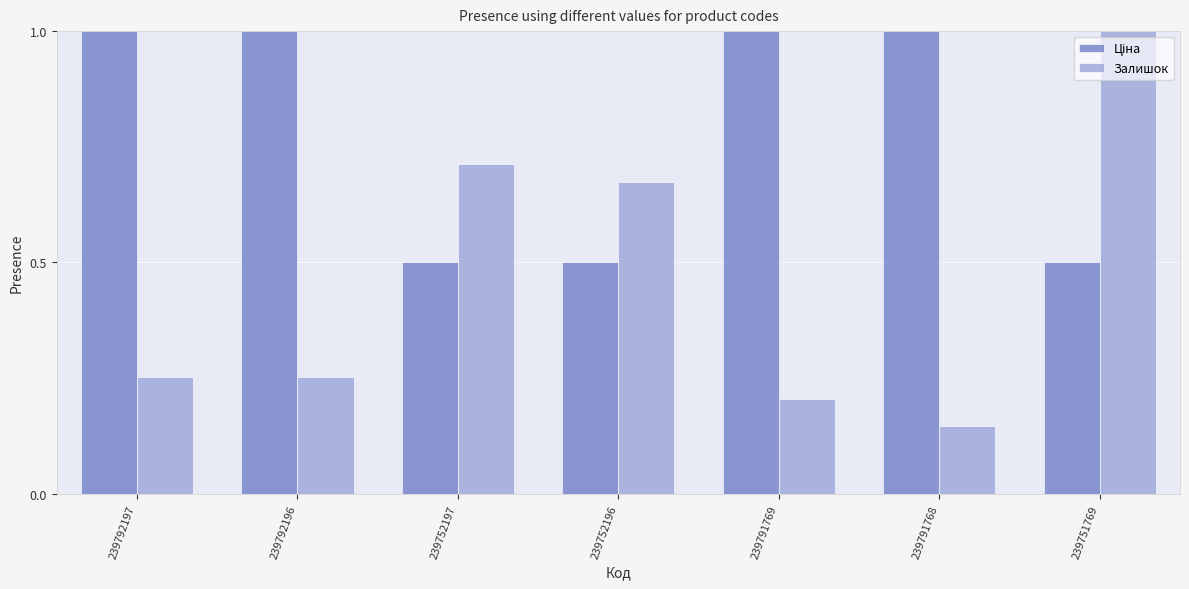

How many bars are there in each group?

2